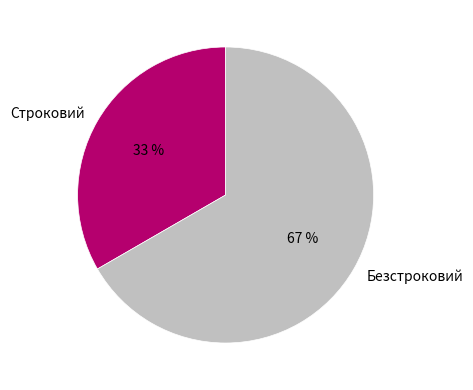

To the nearest percent, what percentage of the pie is Безстроковий?

67%